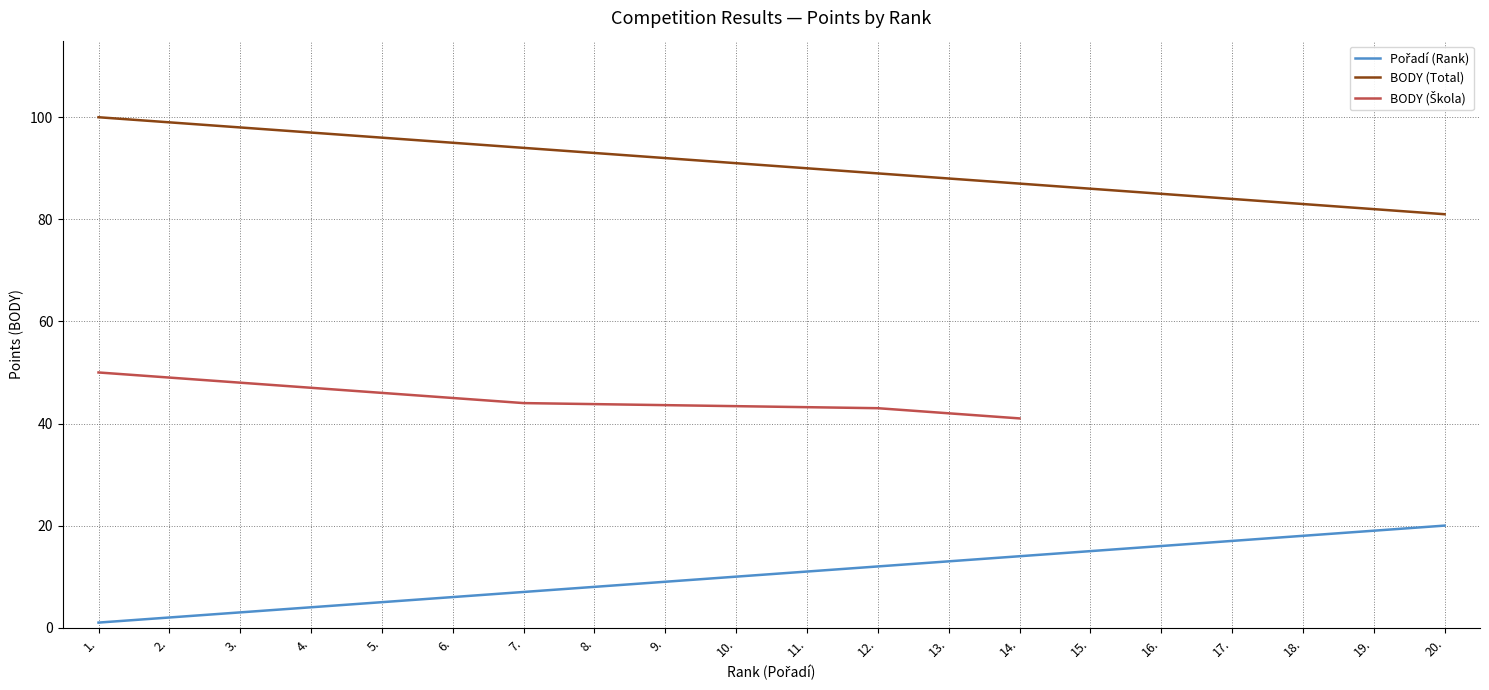

True or false: BODY (Total) has a value of 58 at 8..

False